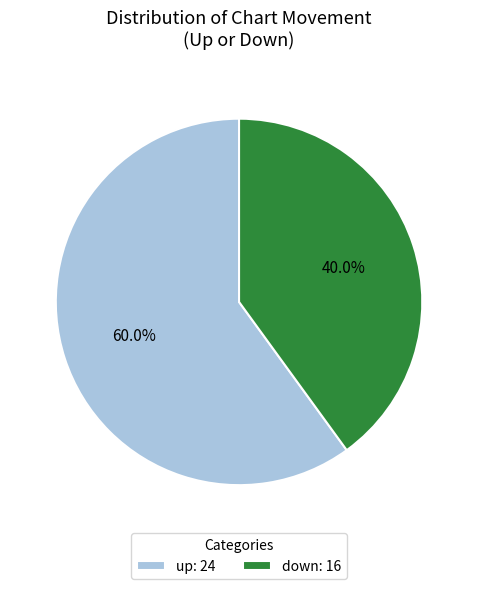

How much of the chart is everything except down?

60.0%